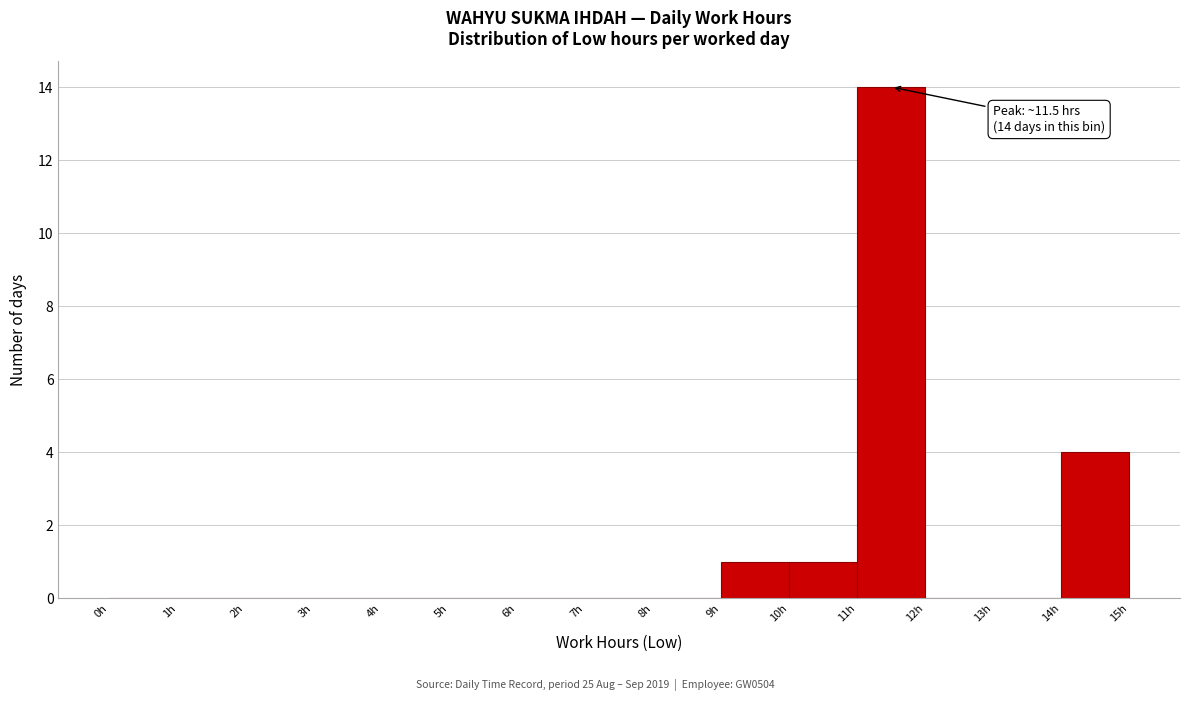

Over which range of the x-axis is the bar tallest?

11 to 12